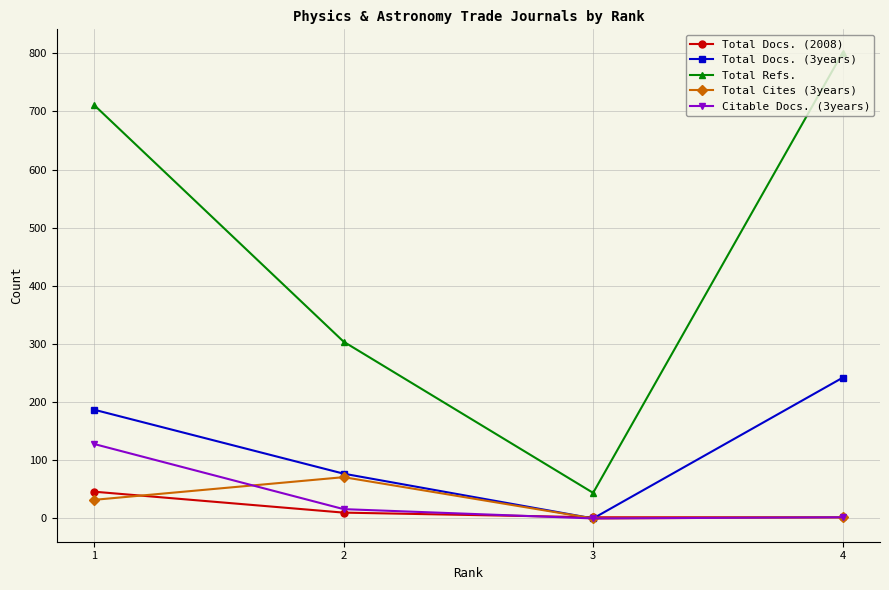

Is it true that Total Docs. (3years) equals 242 at 4?

True